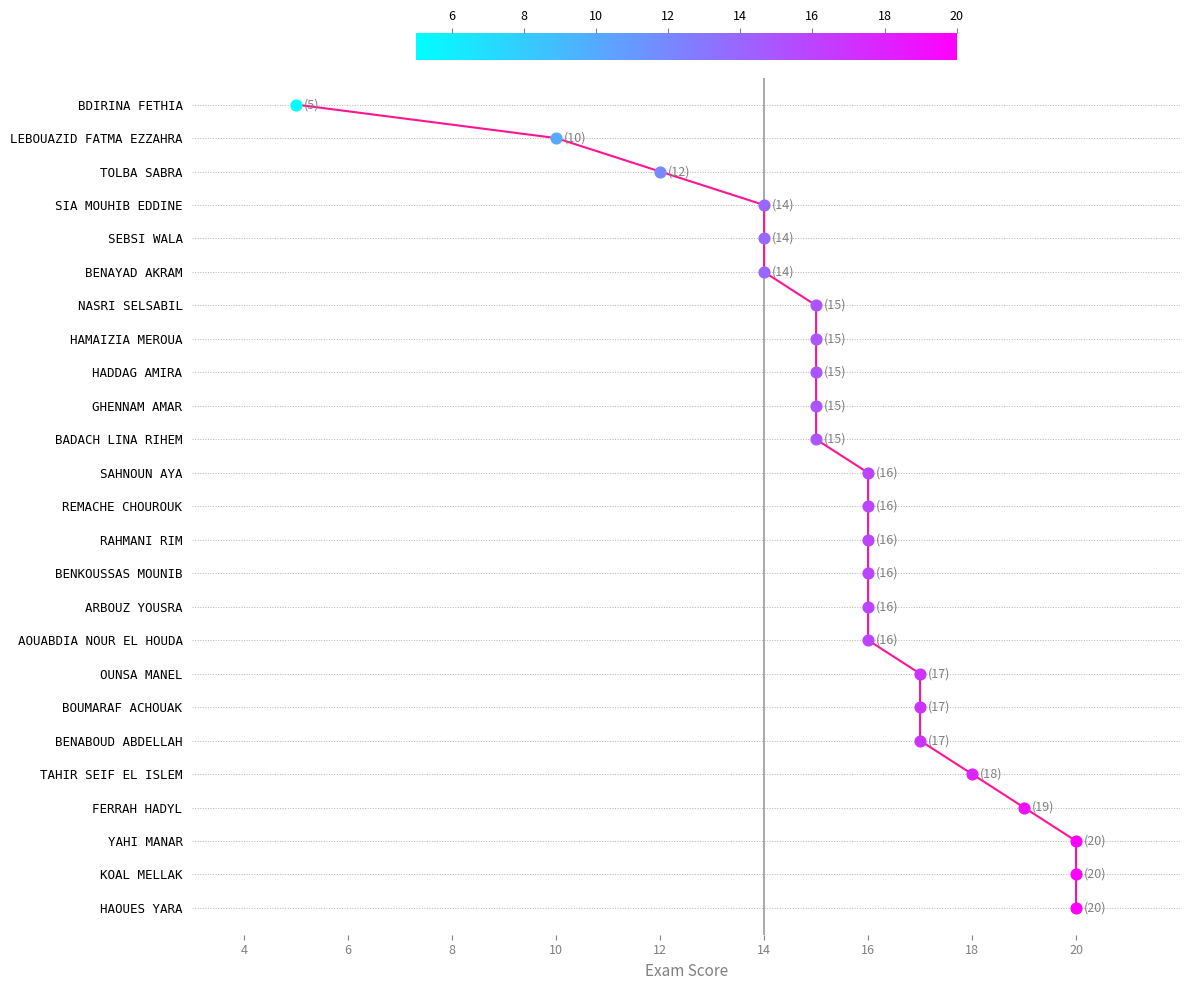

Between 16 and 20, which is larger?

20